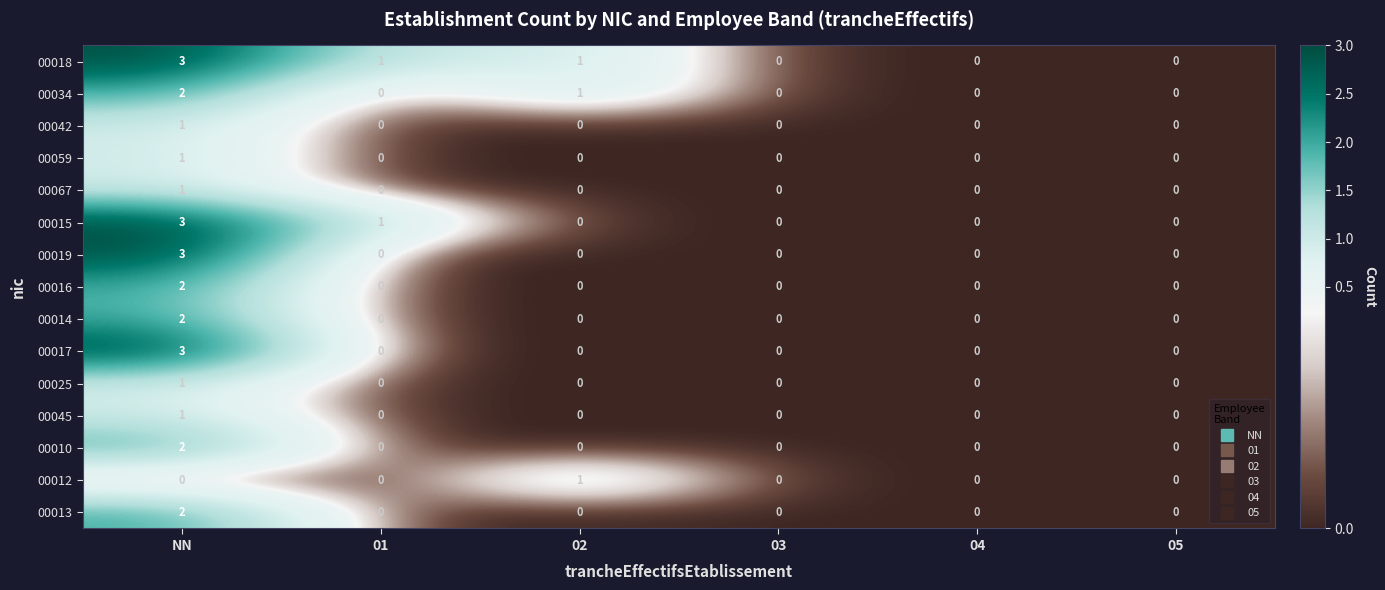

Which series has the largest total across all categories?

00018